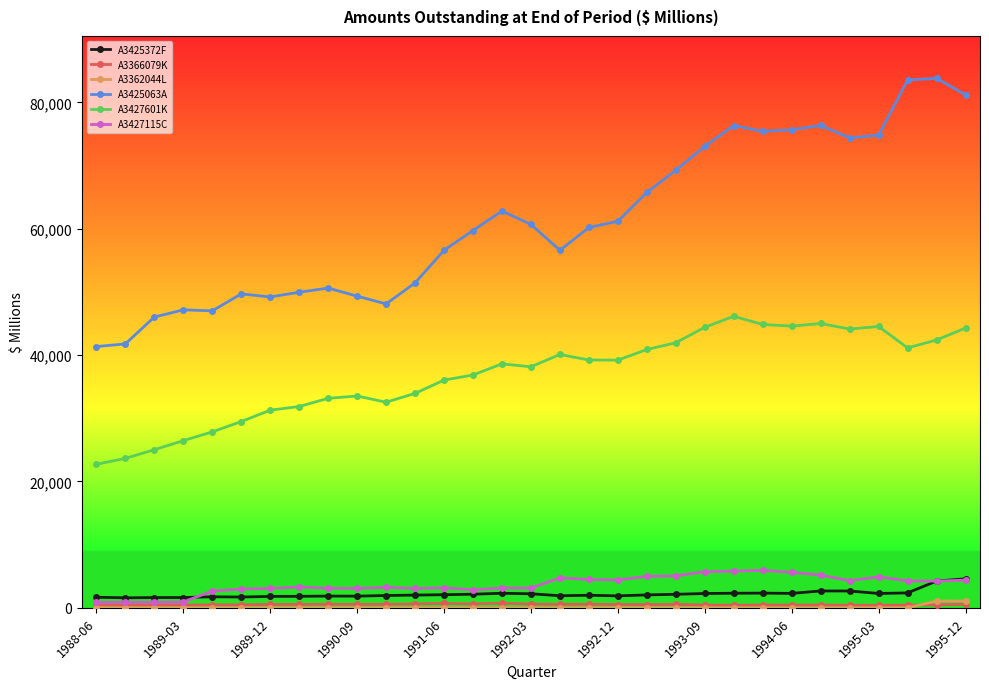

What is the difference between the second highest and second lowest values in the A3362044L series?

1077